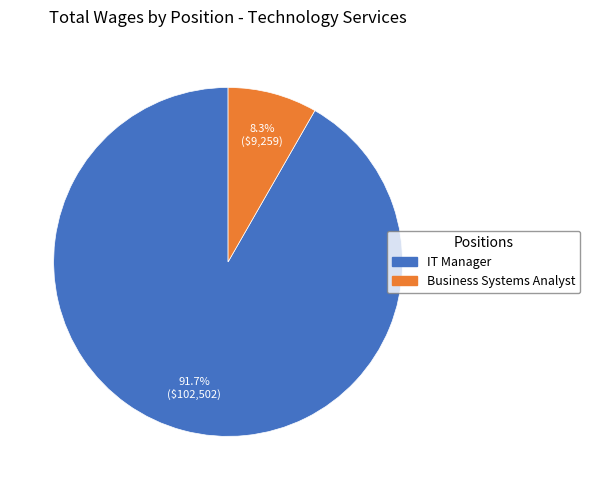

To the nearest percent, what is the difference between the IT Manager and Business Systems Analyst slice percentages?

83%